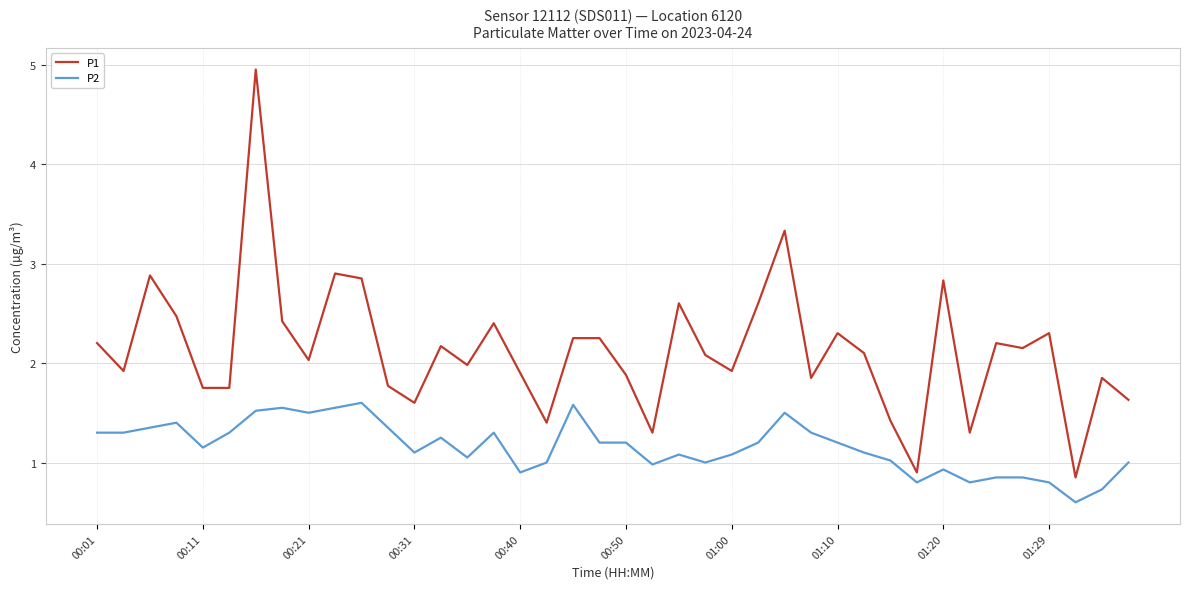

True or false: P1 and P2 cross at least once.

False